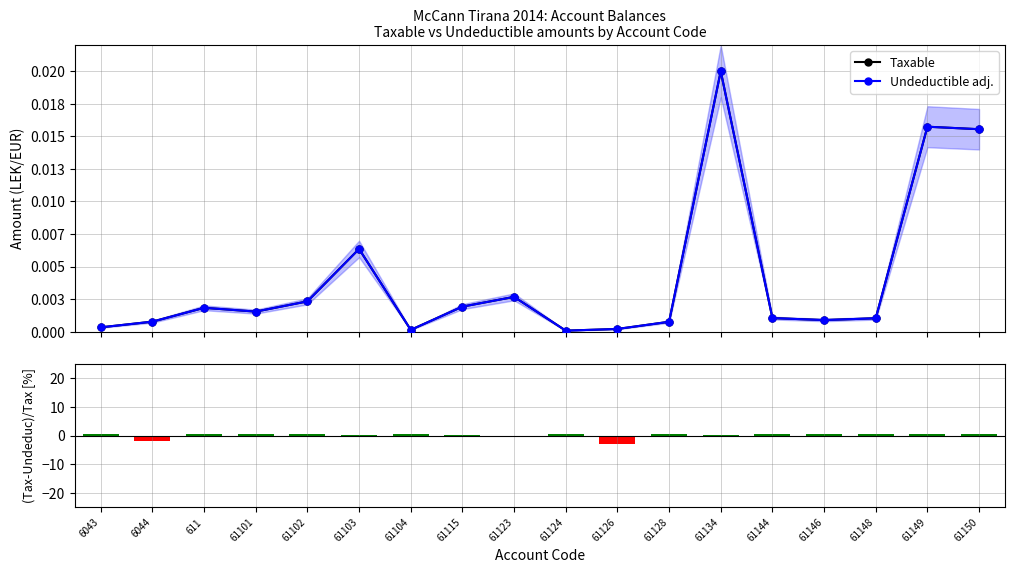

Which series has the largest range (max minus min)?

(Taxable-Undeductible)/Taxable [%]